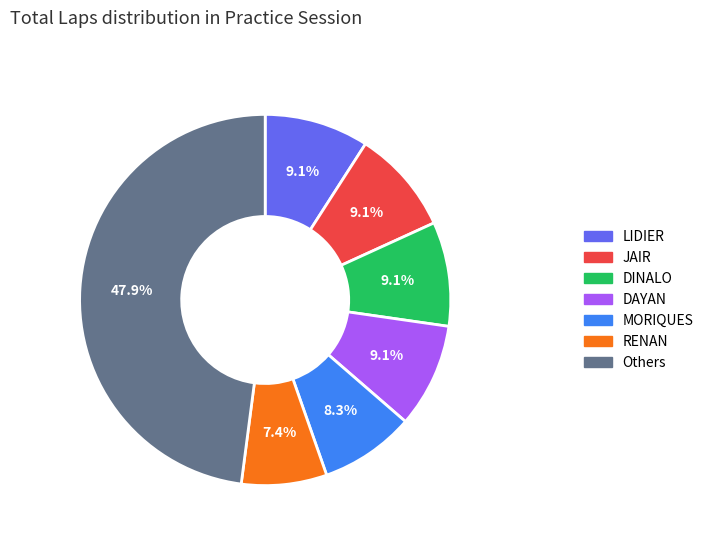

Is there a majority slice in this chart?

No